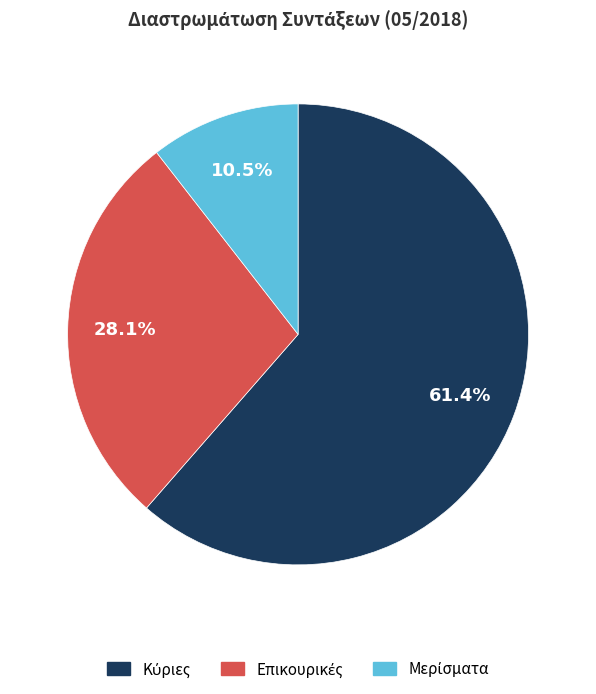

Is there any slice that represents more than half of the pie?

Yes